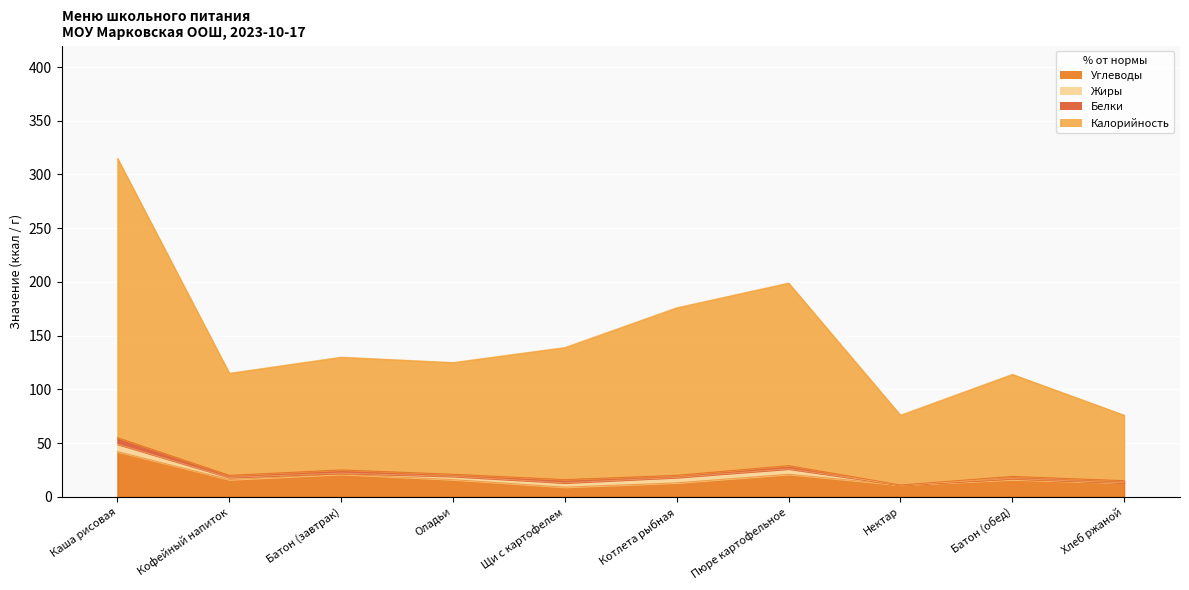

Where is the first local minimum for Углеводы?

Кофейный напиток